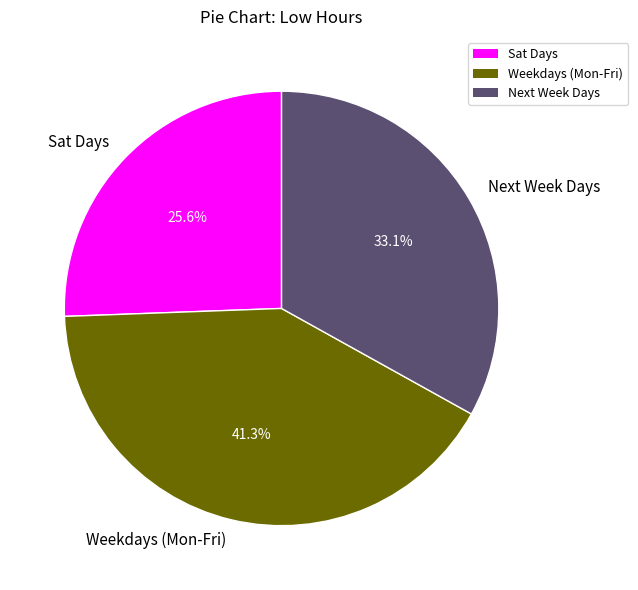

Is there any slice that represents more than half of the pie?

No